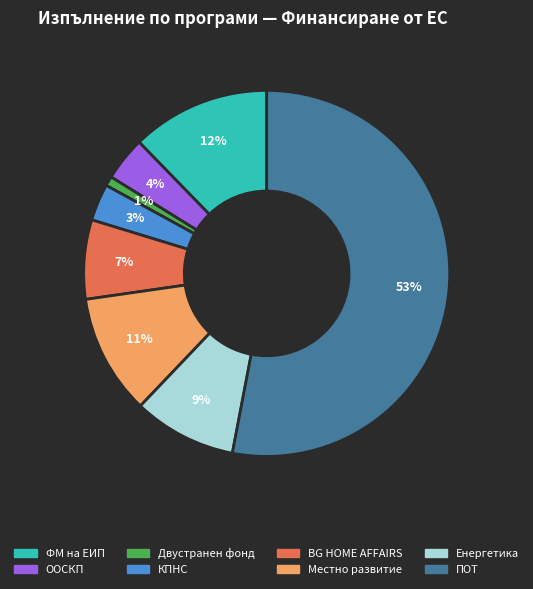

To the nearest percent, what is the difference between the ФМ на ЕИП and Двустранен фонд slice percentages?

11%